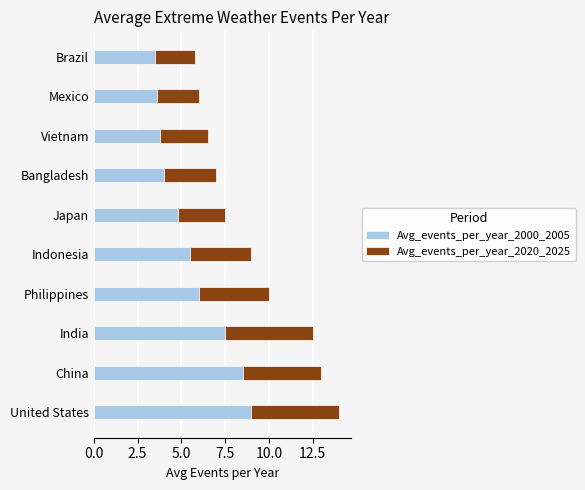

What is the sum of the Avg_events_per_year_2000_2005 values at Brazil and India?

11.0